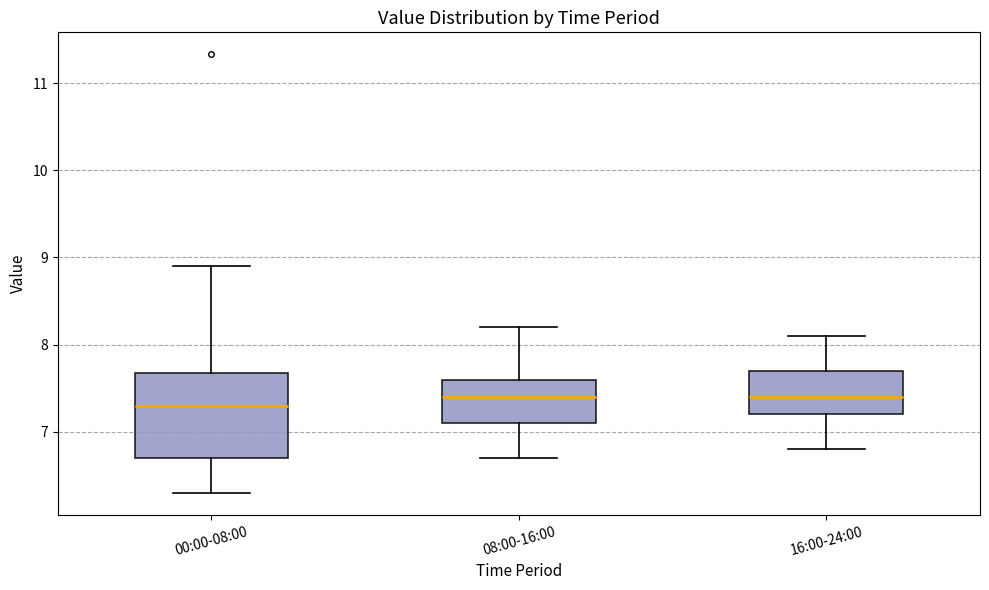

Where does the median line of the box for 00:00-08:00 sit on the y-axis? The values are not printed on the chart, so give them approximately, as read against the axis.

7.3